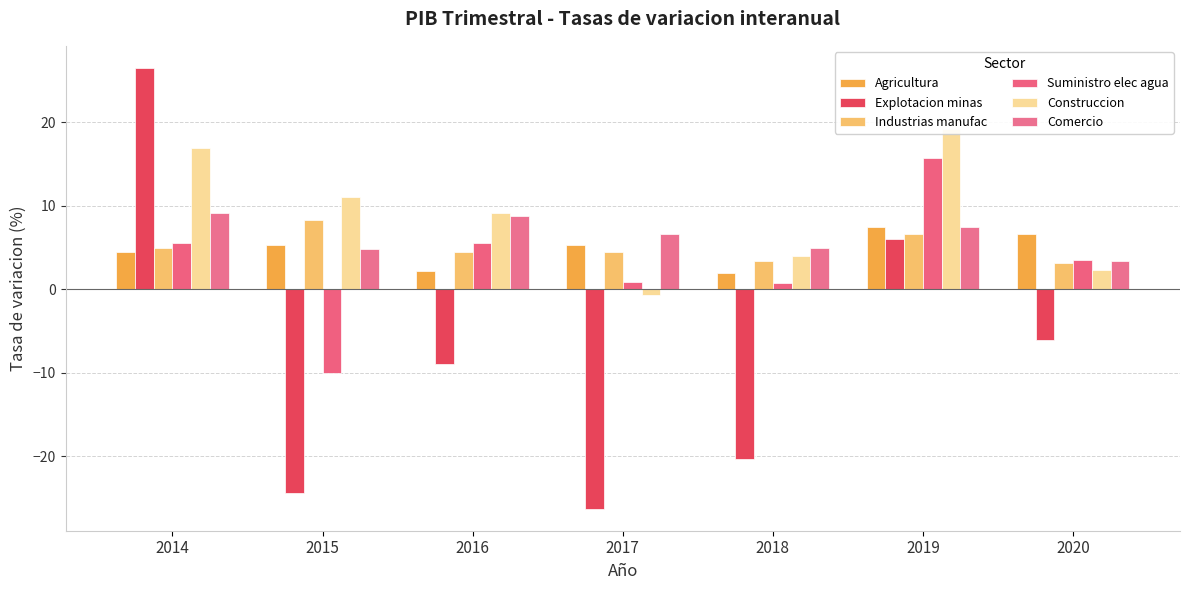

Reading right to left, what are all the values shown in this chart?

Agricultura: 2020=6.6	2019=7.4	2018=1.9	2017=5.3	2016=2.2	2015=5.3	2014=4.5
Explotacion minas: 2020=-6.0	2019=6.0	2018=-20.3	2017=-26.3	2016=-8.9	2015=-24.4	2014=26.5
Industrias manufac: 2020=3.2	2019=6.6	2018=3.3	2017=4.5	2016=4.5	2015=8.3	2014=4.9
Suministro elec agua: 2020=3.5	2019=15.8	2018=0.7	2017=0.9	2016=5.6	2015=-10.0	2014=5.5
Construccion: 2020=2.4	2019=19.2	2018=4.0	2017=-0.7	2016=9.1	2015=11.1	2014=17.0
Comercio: 2020=3.4	2019=7.5	2018=4.9	2017=6.6	2016=8.8	2015=4.9	2014=9.1